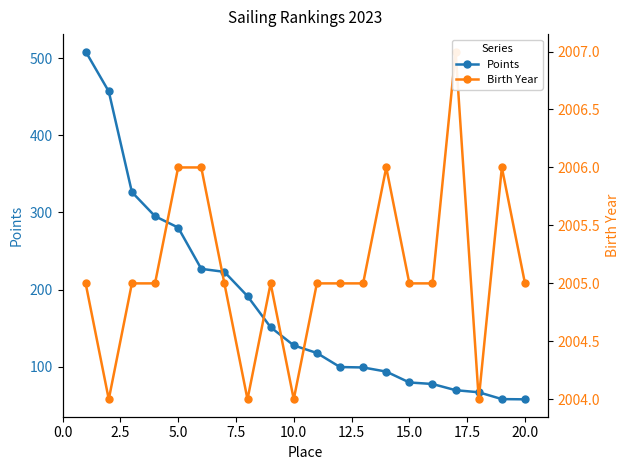

True or false: Birth Year and Points cross at least once.

False